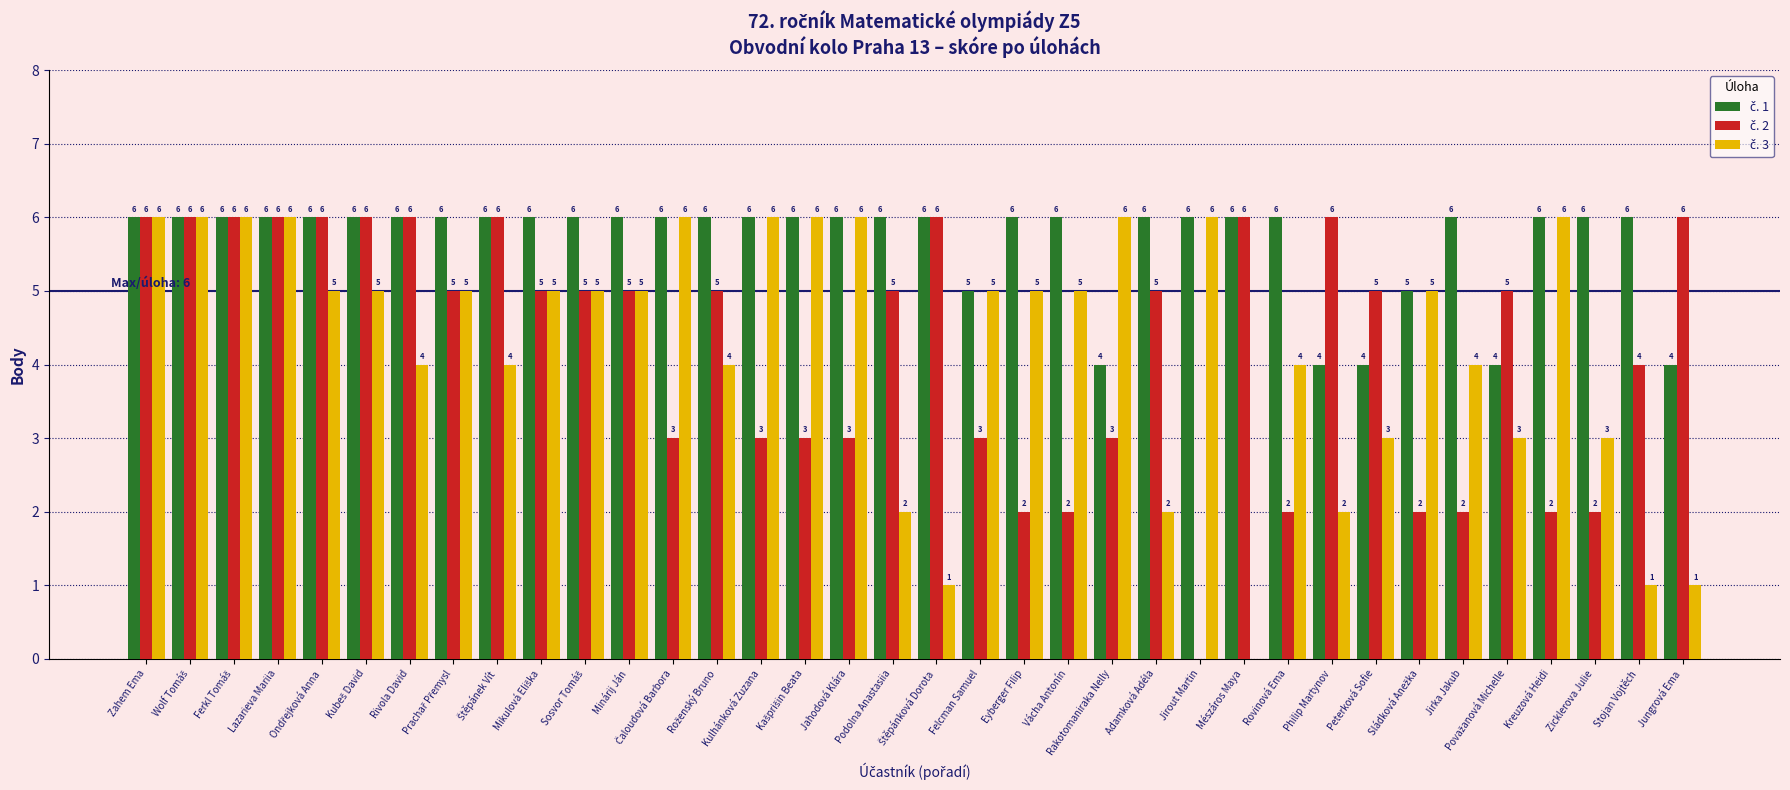

What is the maximum value shown in the chart?

6